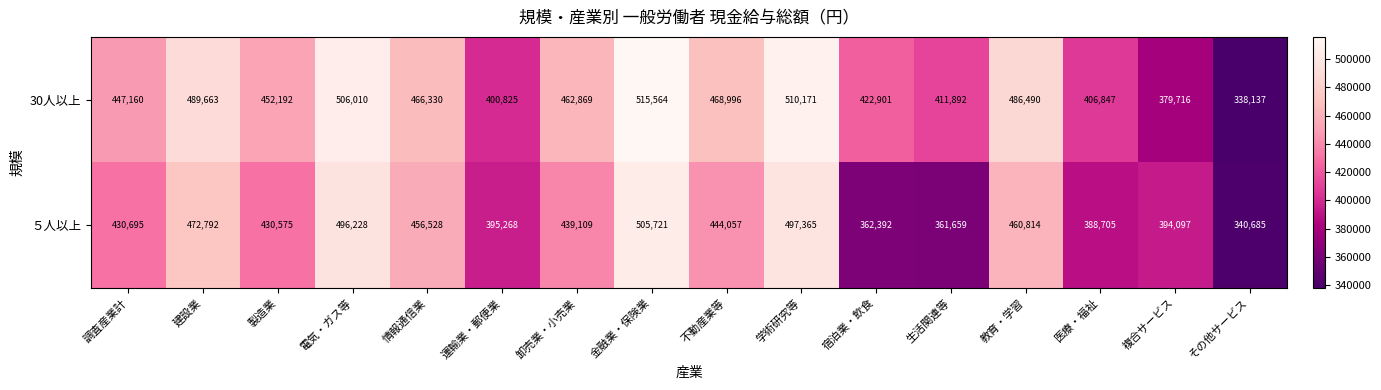

What is the greatest value displayed?

515564